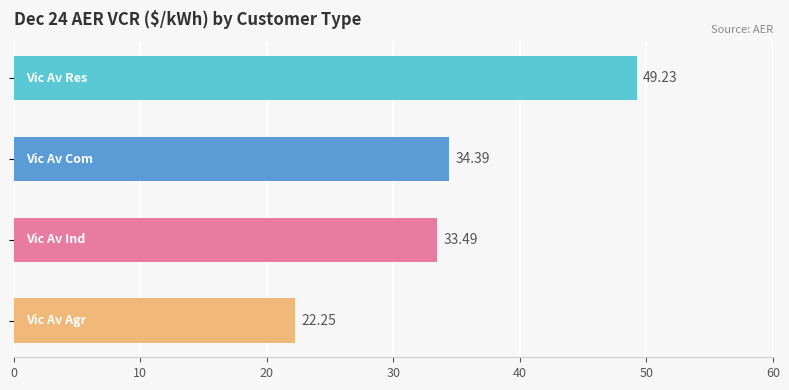

What is the sum of all values?

139.4